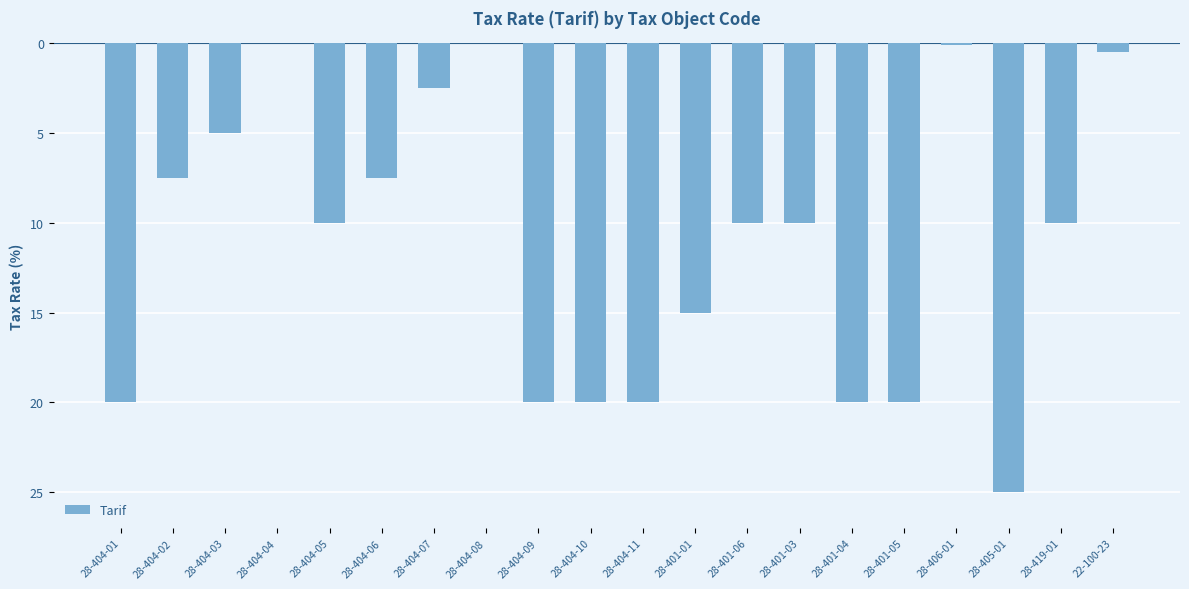

Are the bars horizontal?

No